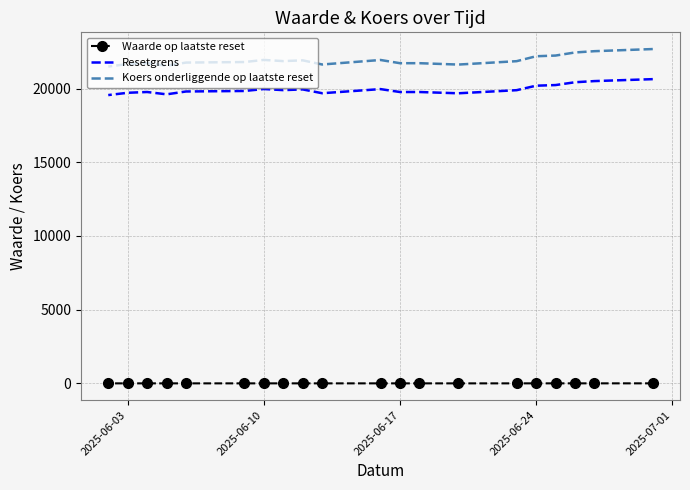

Is this an area chart (filled region under the line)?

No